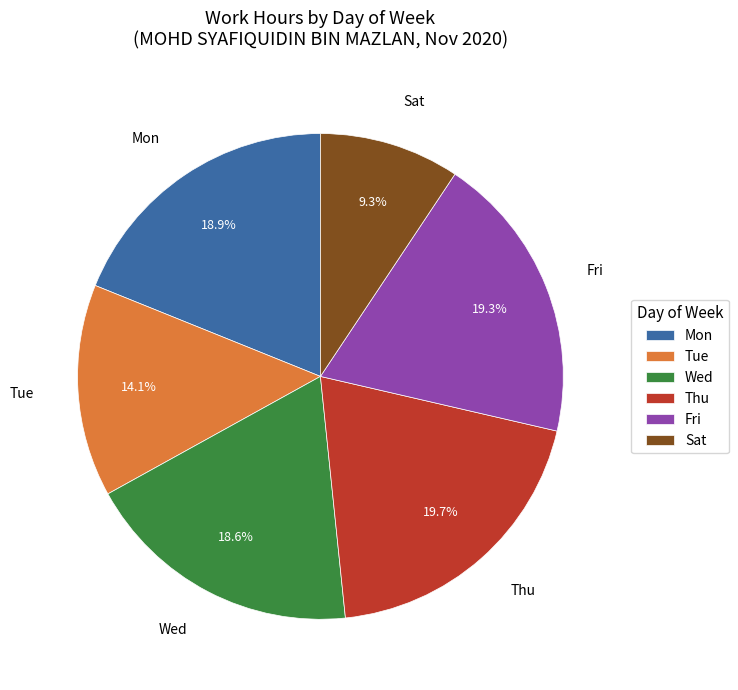

Which category has the smallest portion of the pie?

Sat